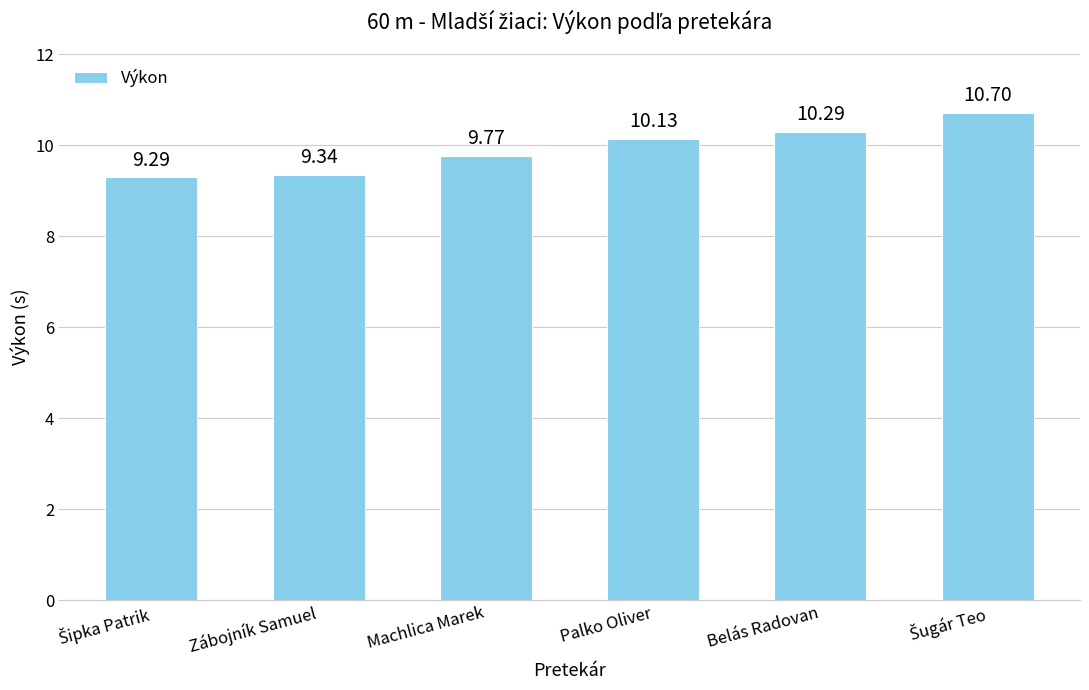

Between Belás Radovan and Palko Oliver, which is larger?

Belás Radovan